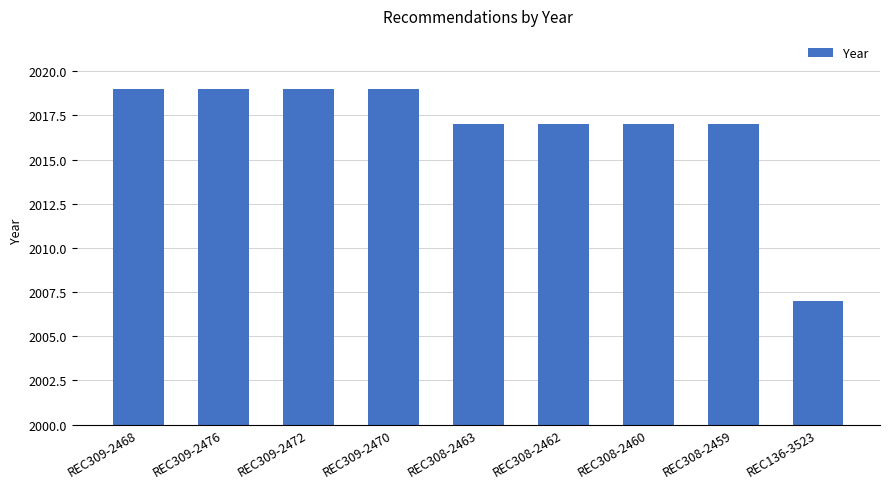

How many values are between 2017 and 2019?

8